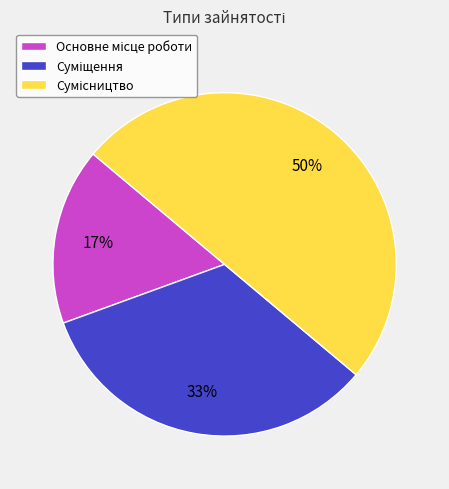

How many slices are in this pie chart?

3